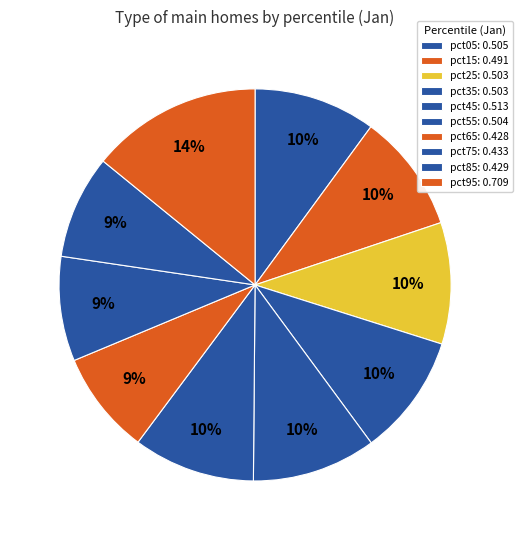

Does pct95 account for over 50% of the chart?

No